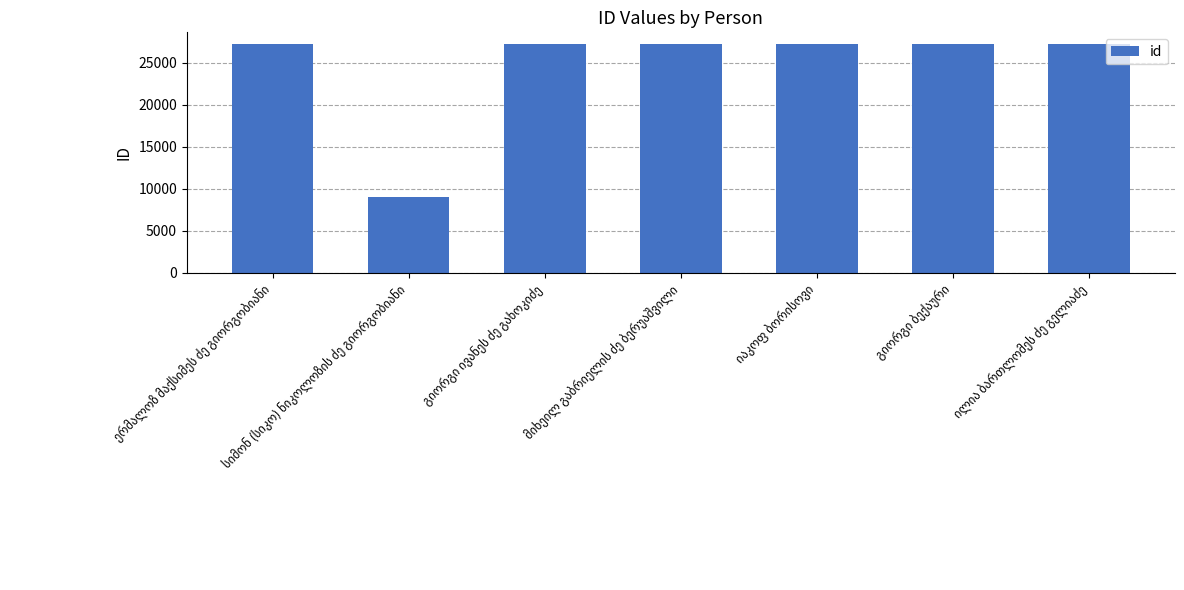

What is the value of the 3rd bar from the left?

27258